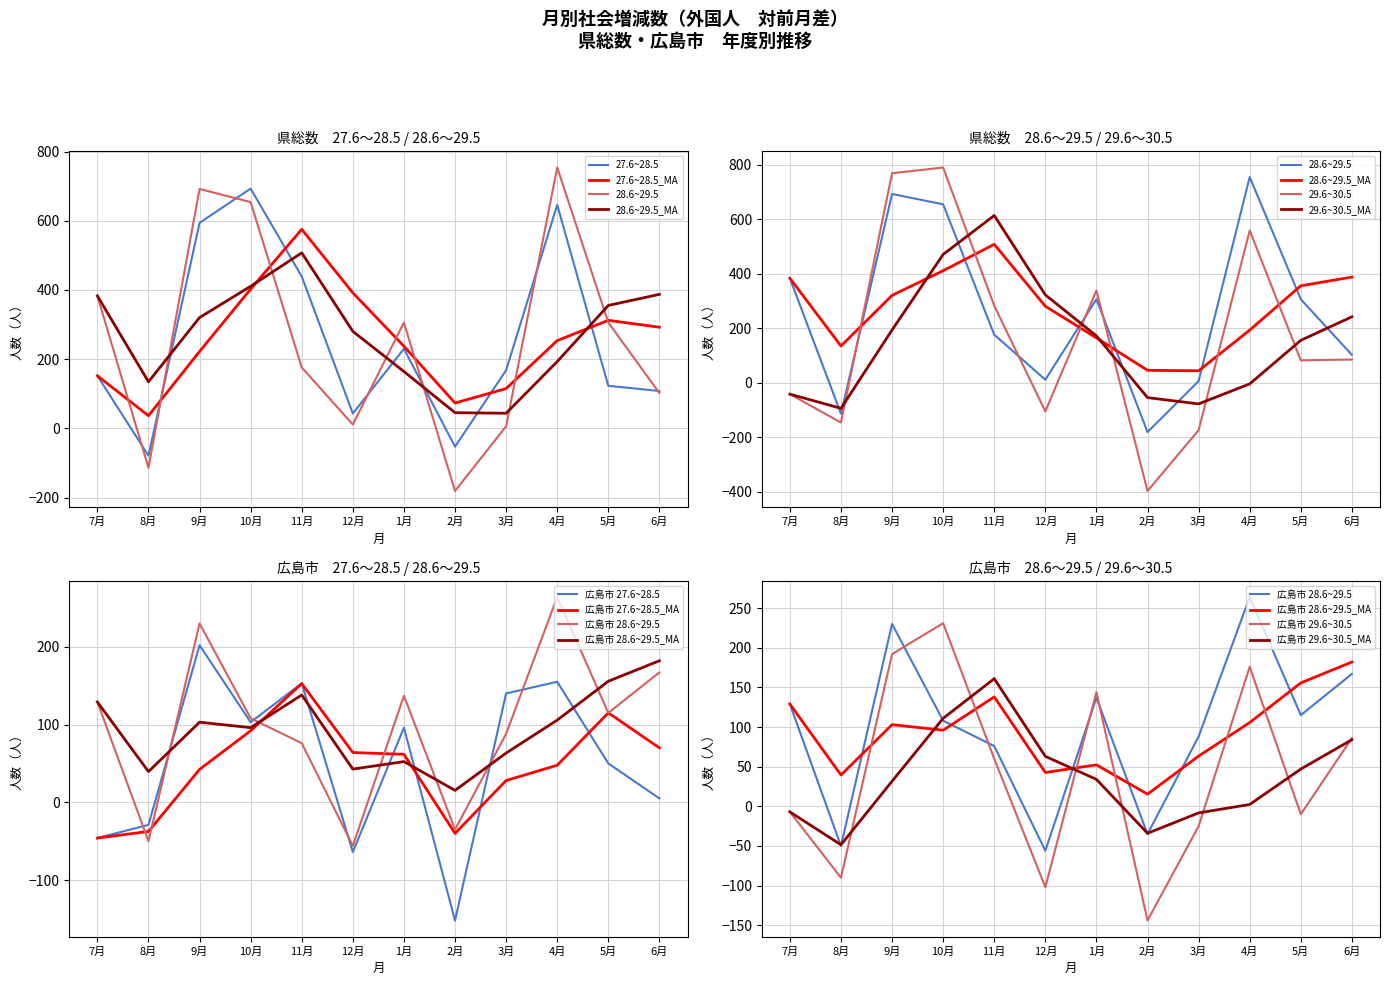

Between which two adjacent categories do 29.6~30.5 and 広島市 27.6~28.5 first intersect?

7月 and 8月